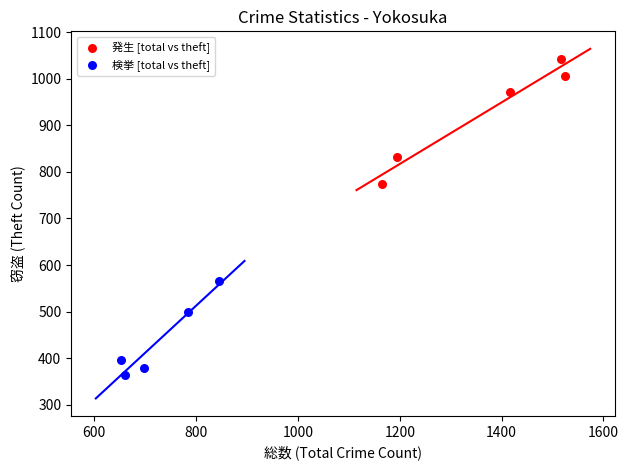

Which series contains the lowest Y value?

検挙 [total vs theft]